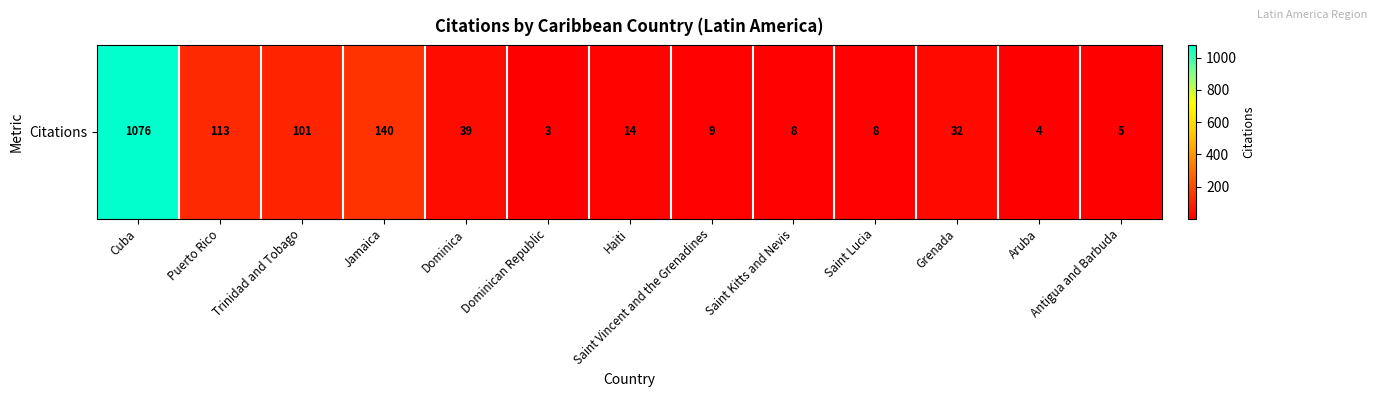

What is the difference between the maximum and minimum values?

1073